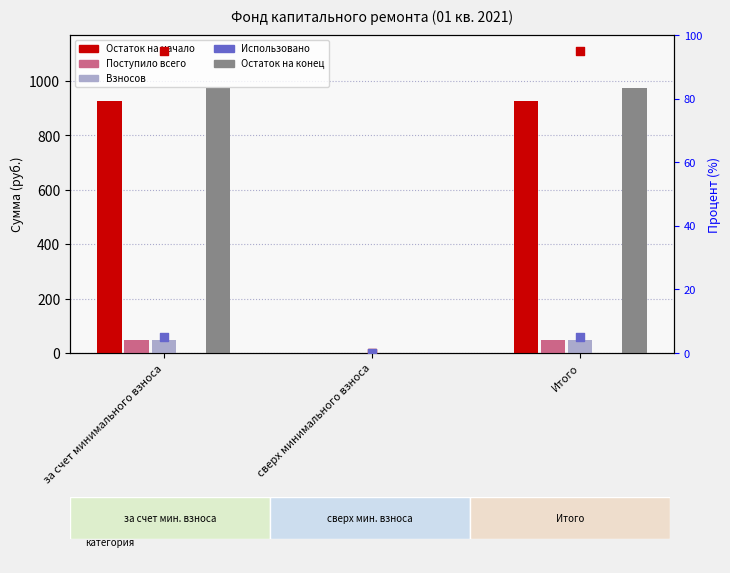

At how many categories does at least one series exceed 579?

2